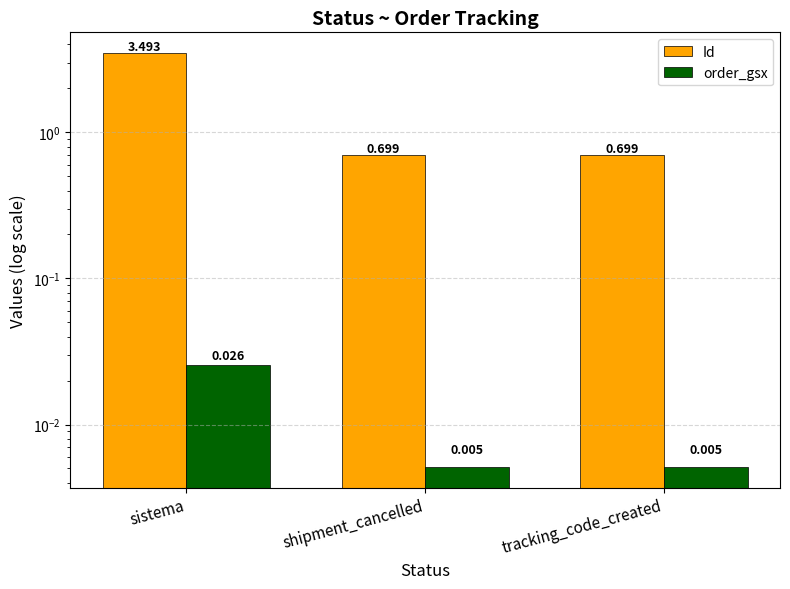

Which series changed the most between sistema and shipment_cancelled?

Id